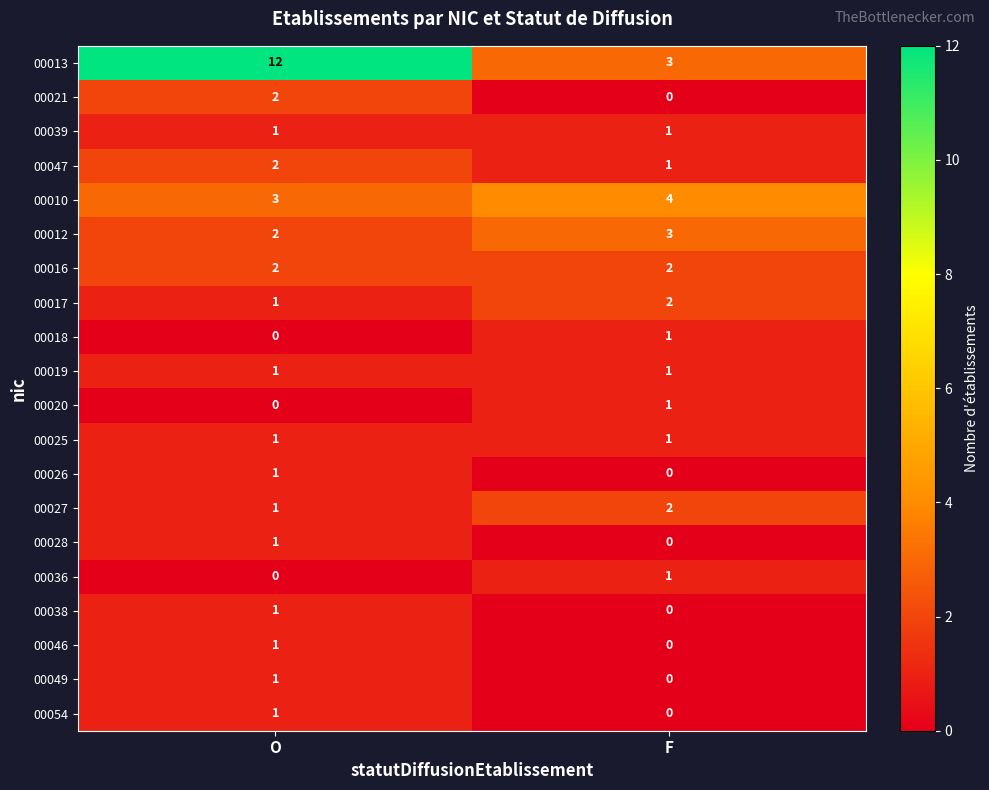

What is the maximum value shown in the chart?

12